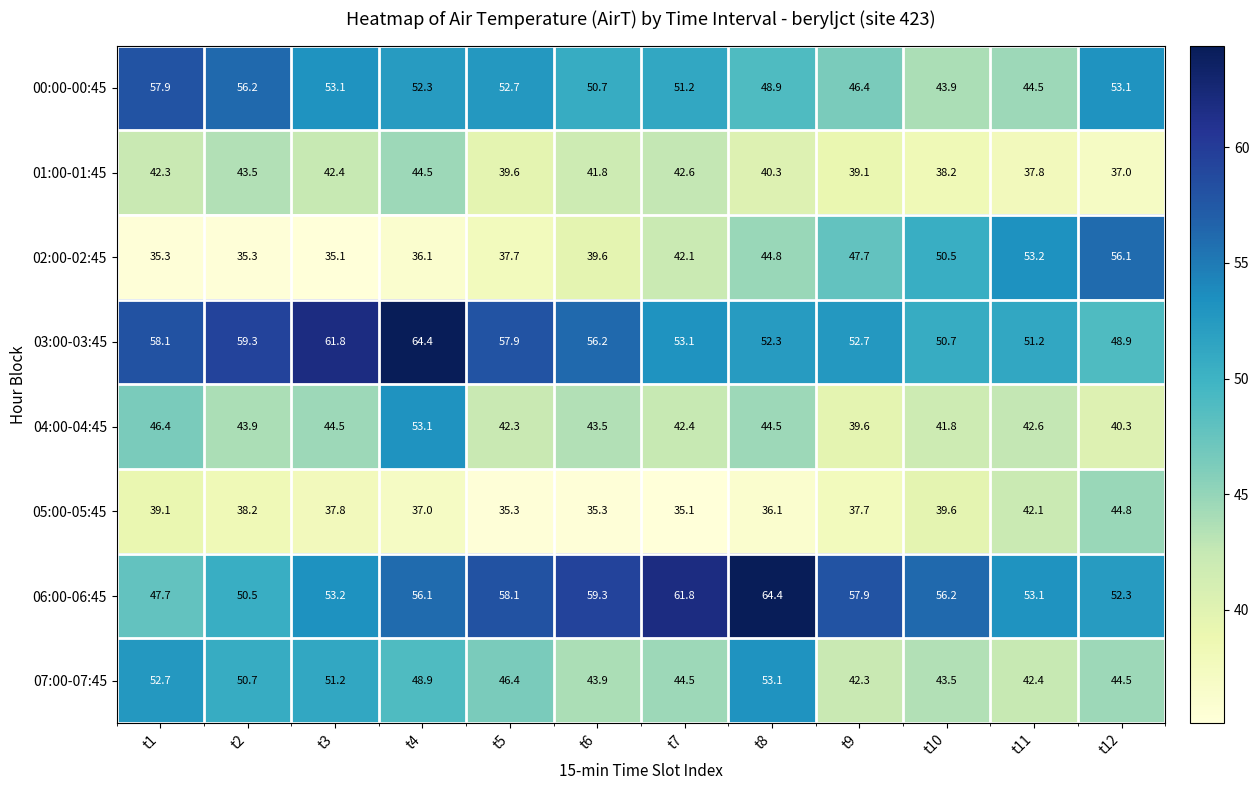

At t1, list the series in order from smallest to largest.

02:00-02:45, 05:00-05:45, 01:00-01:45, 04:00-04:45, 06:00-06:45, 07:00-07:45, 00:00-00:45, 03:00-03:45